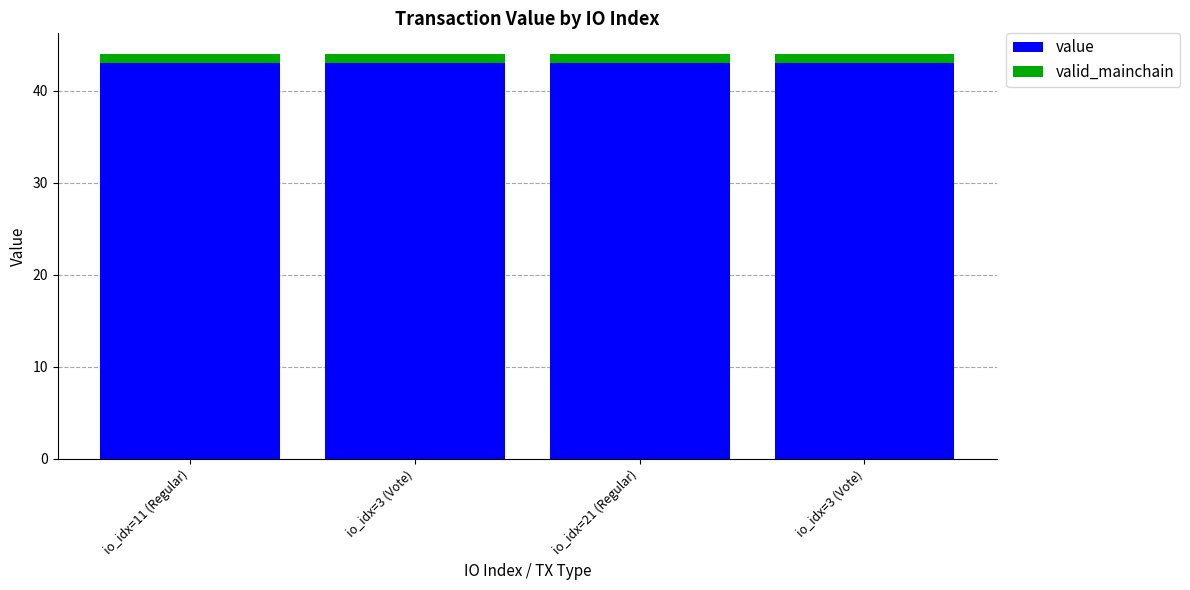

Which series has the largest total across all categories?

value